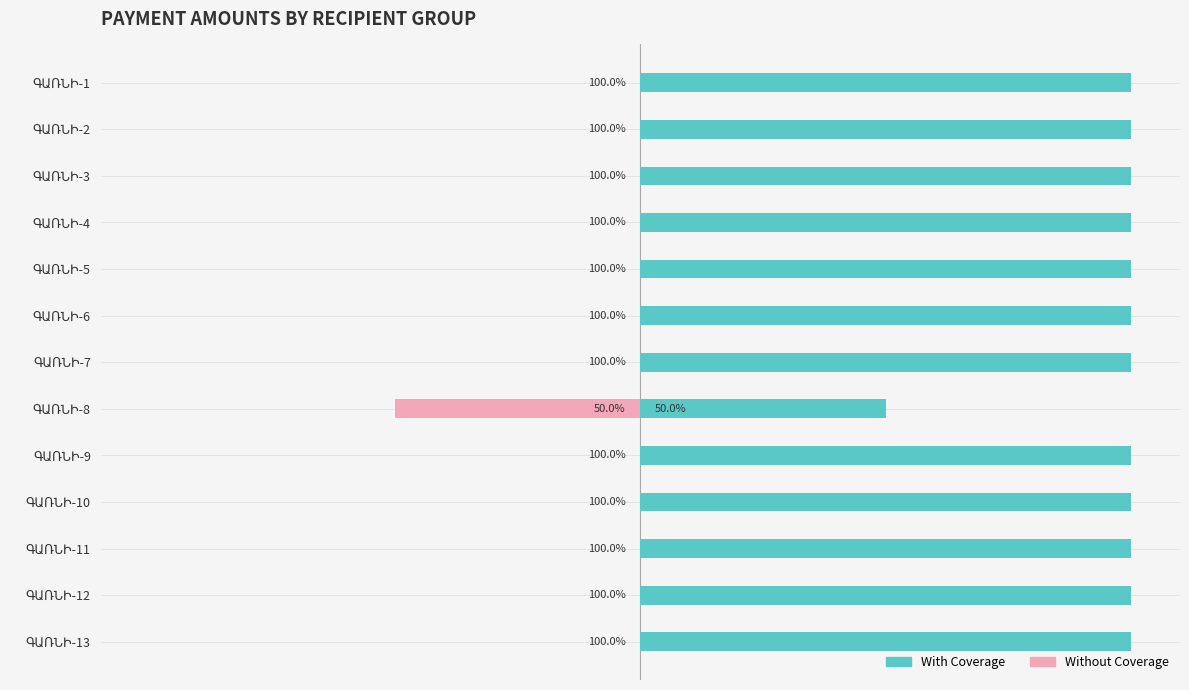

True or false: With Coverage has a value of 100 at ԳԱՌՆԻ-5.

True